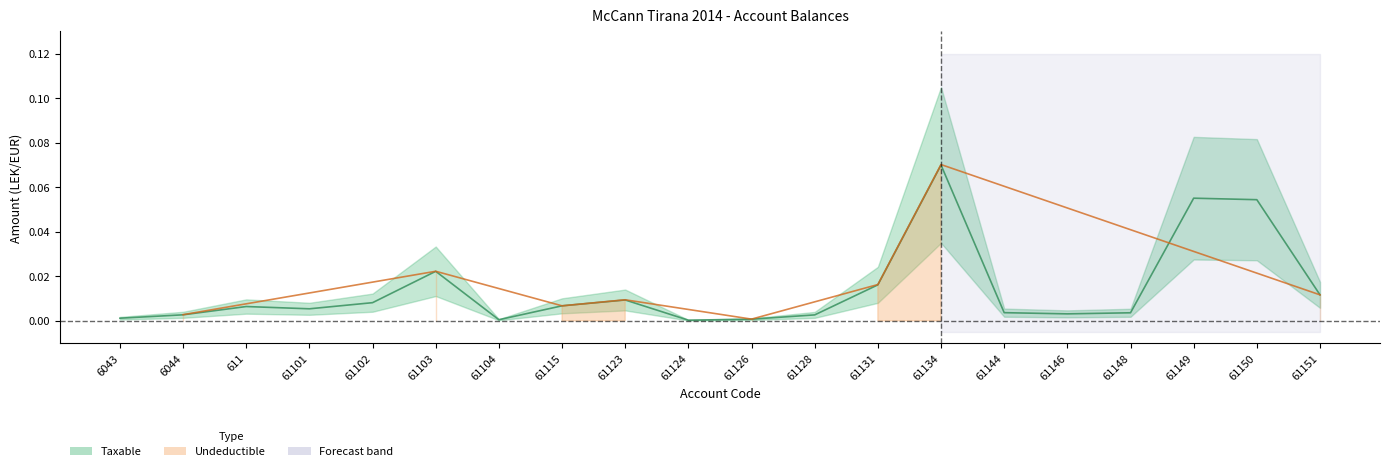

Reading right to left, what are all the values shown in this chart?

0.0	0.1	0.1	0.0	0.0	0.0	0.1	0.0	0.0	0.0	0.0	0.0	0.0	0.0	0.0	0.0	0.0	0.0	0.0	0.0